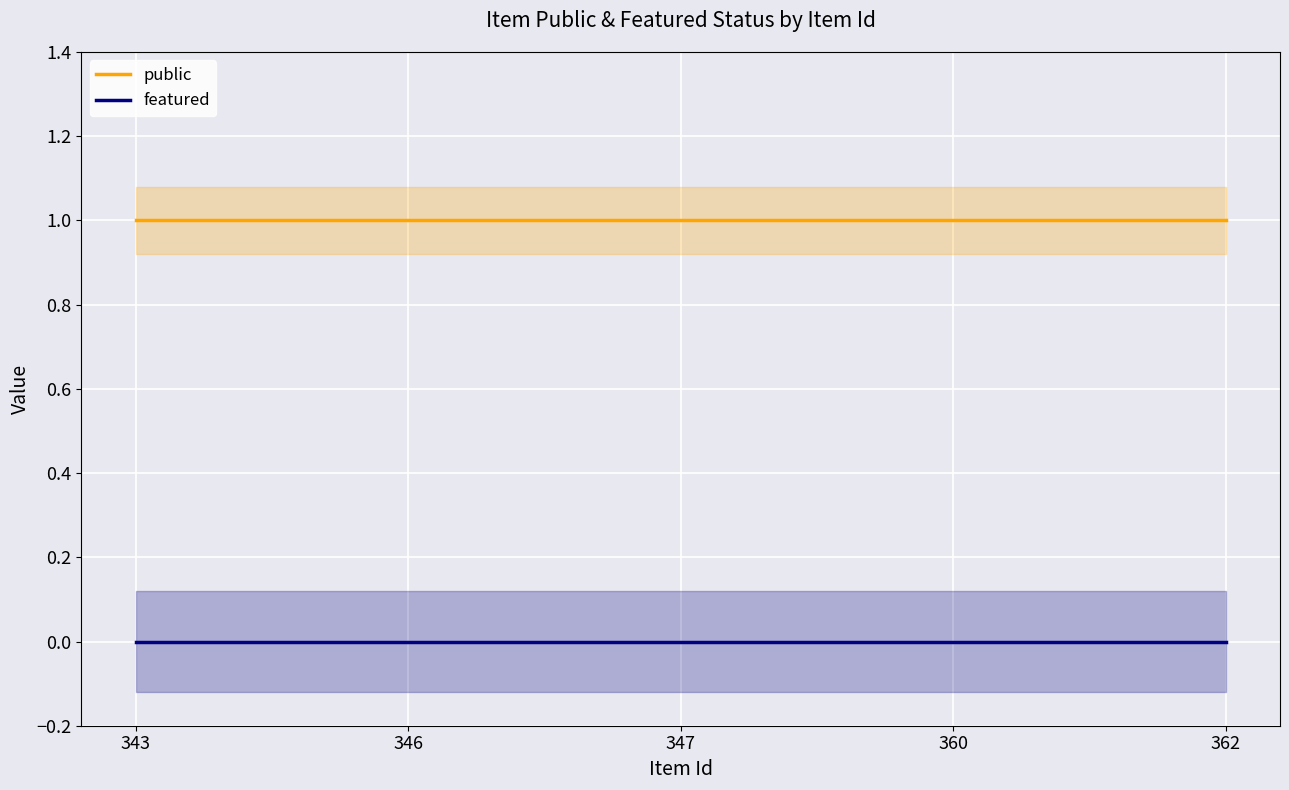

Reading left to right, transcribe all the data shown in this chart.

public: 343=1	346=1	347=1	360=1	362=1
featured: 343=0	346=0	347=0	360=0	362=0